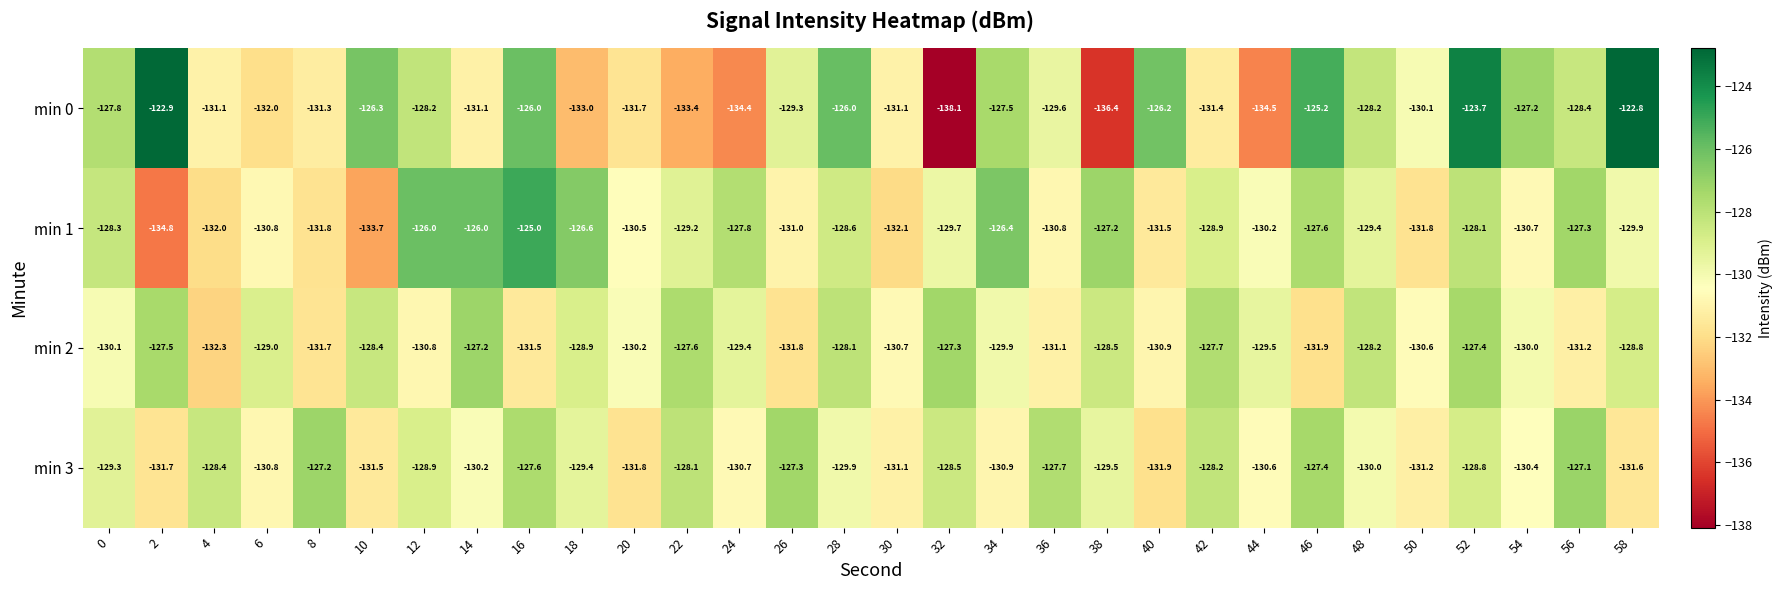

What is the difference between the highest and lowest values at 24?

6.6